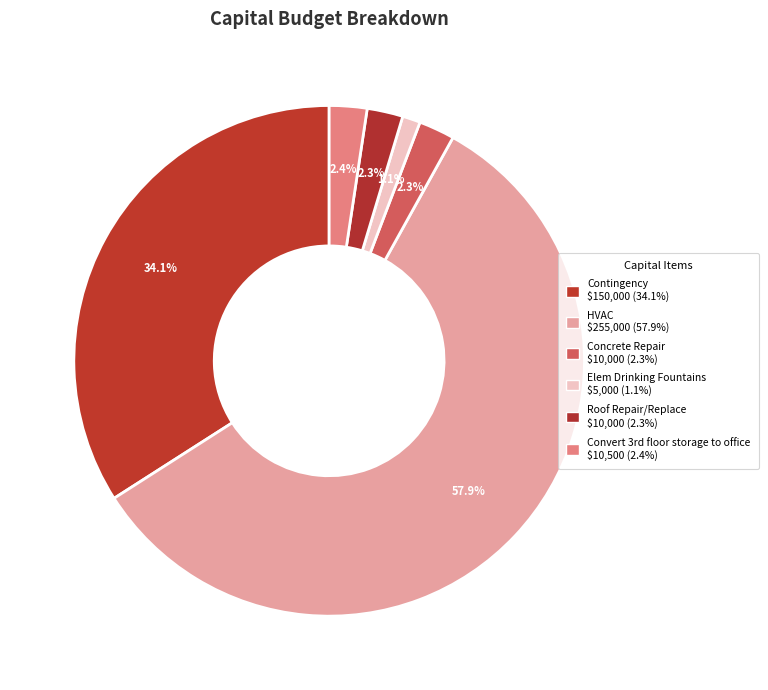

Count the number of slices in the pie.

6